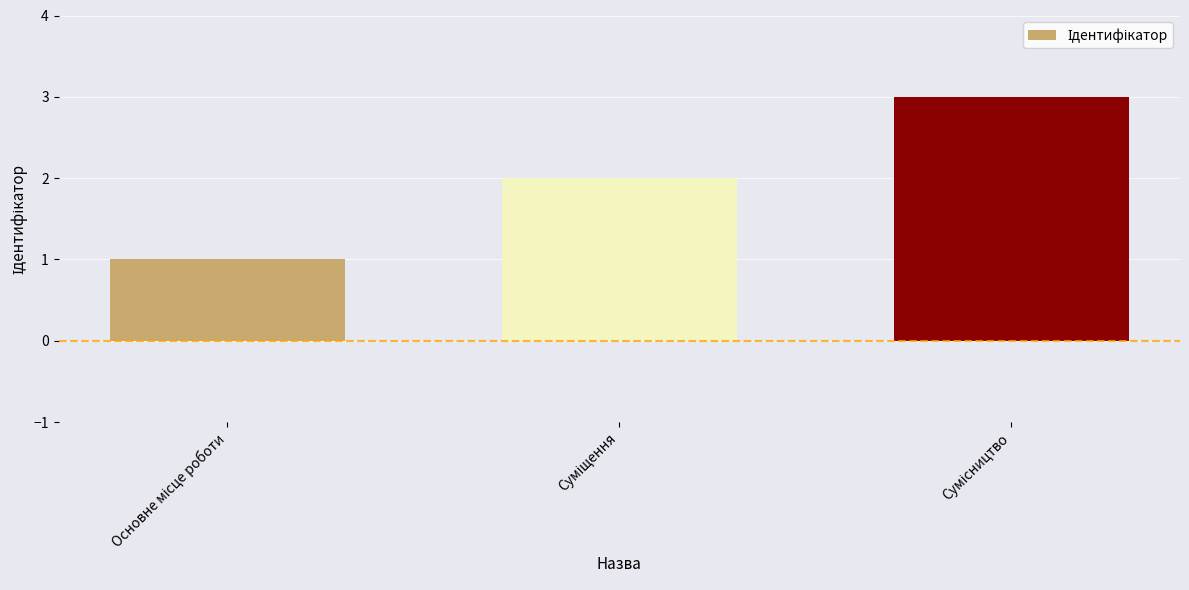

What is the greatest value displayed?

3